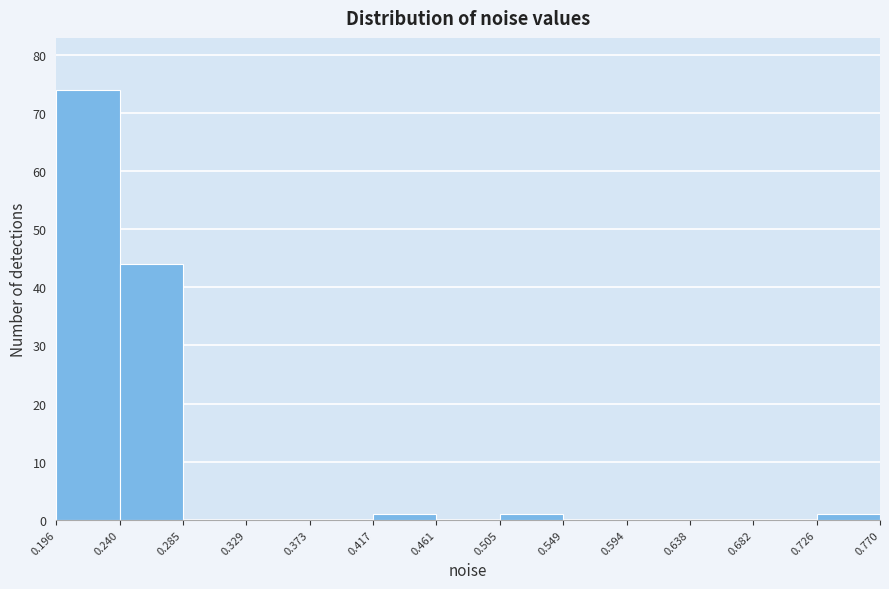

Which range on the x-axis has the tallest bar?

0.196 to 0.240